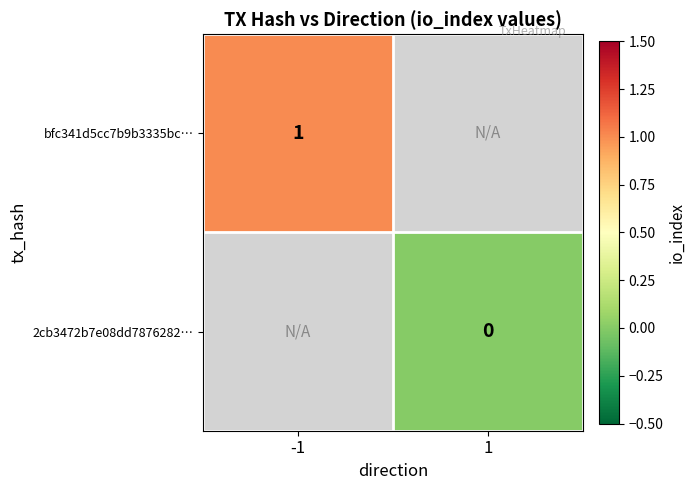

Is it true that bfc341d5cc7b9b3335bc… equals 2 at -1?

False